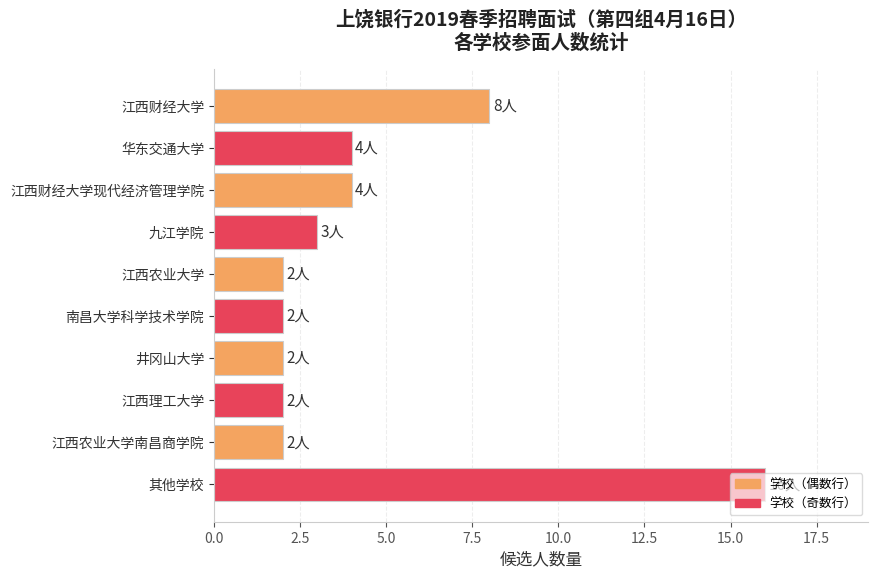

What position from the top is 井冈山大学?

7